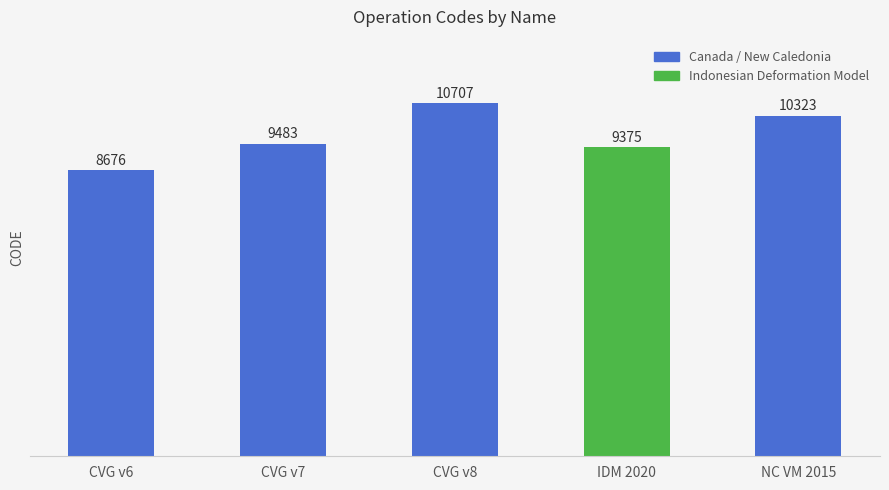

How many bars are there in total?

5